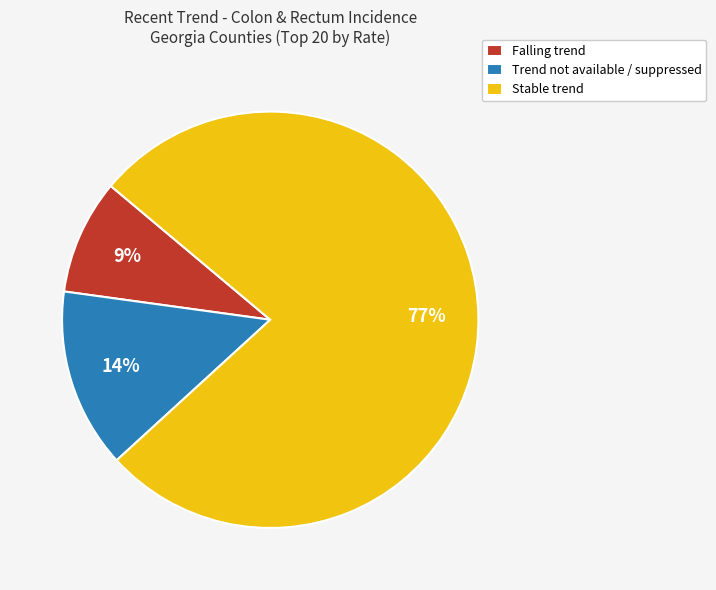

How many slices are in this pie chart?

3